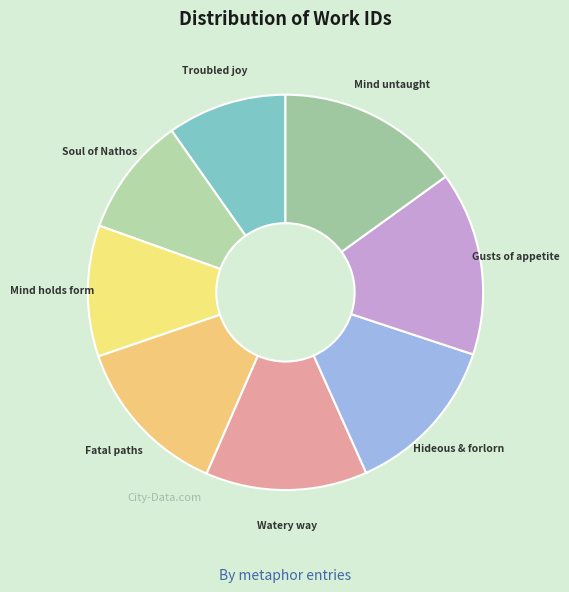

Count the number of slices in the pie.

8